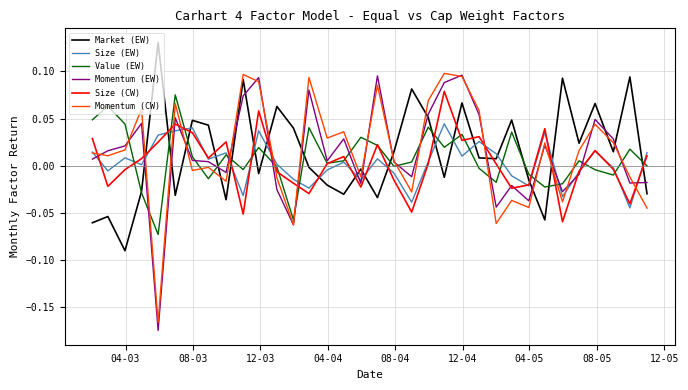

True or false: Market (EW) and Size (CW) cross at least once.

True